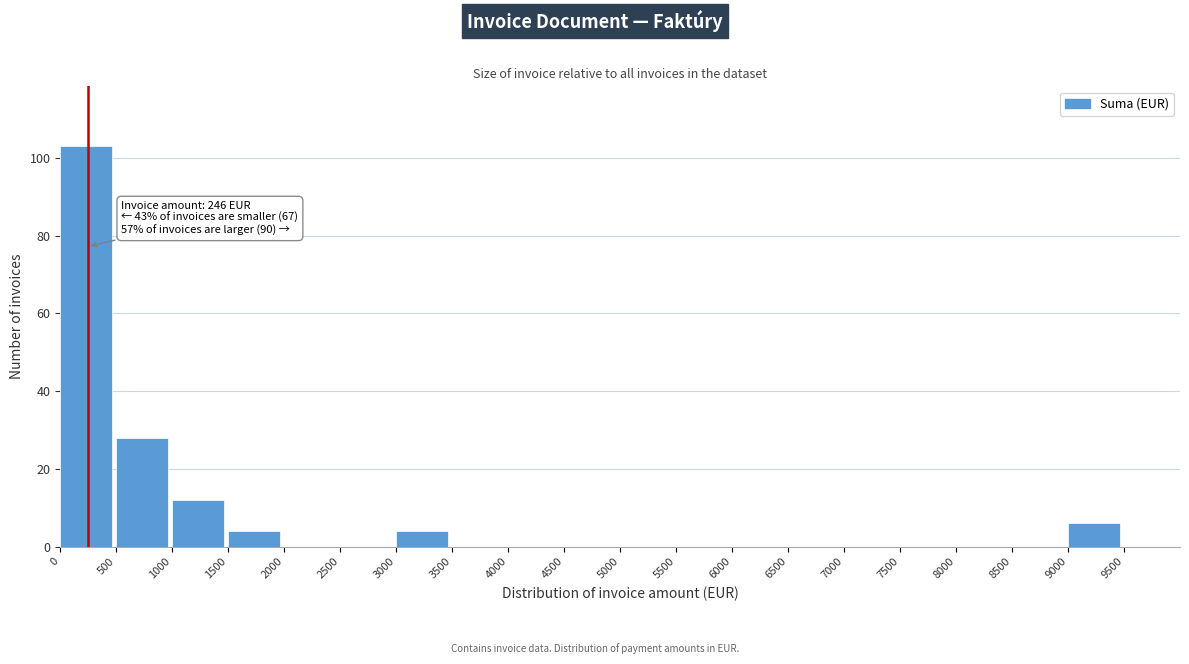

Over which range of the x-axis is the bar tallest?

0 to 500